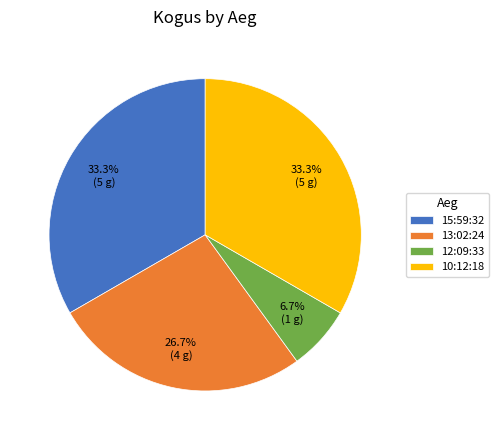

What percentage do 10:12:18 and 12:09:33 together represent?

40.0%